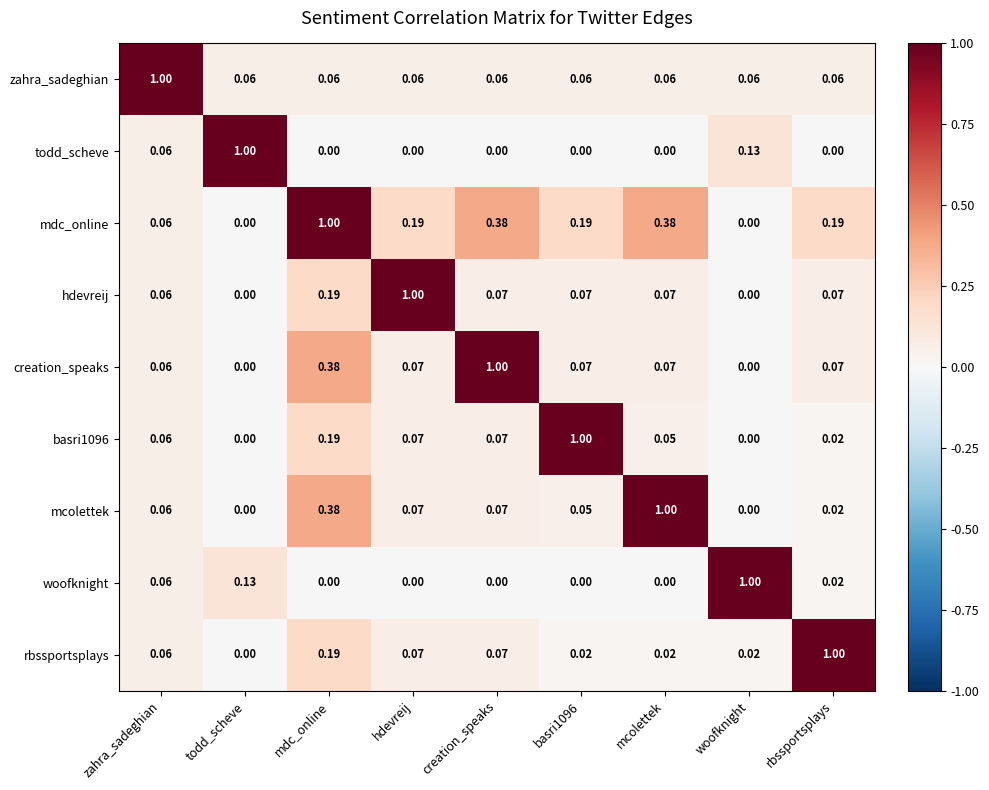

Which has a higher value, basri1096 or rbssportsplays?

basri1096